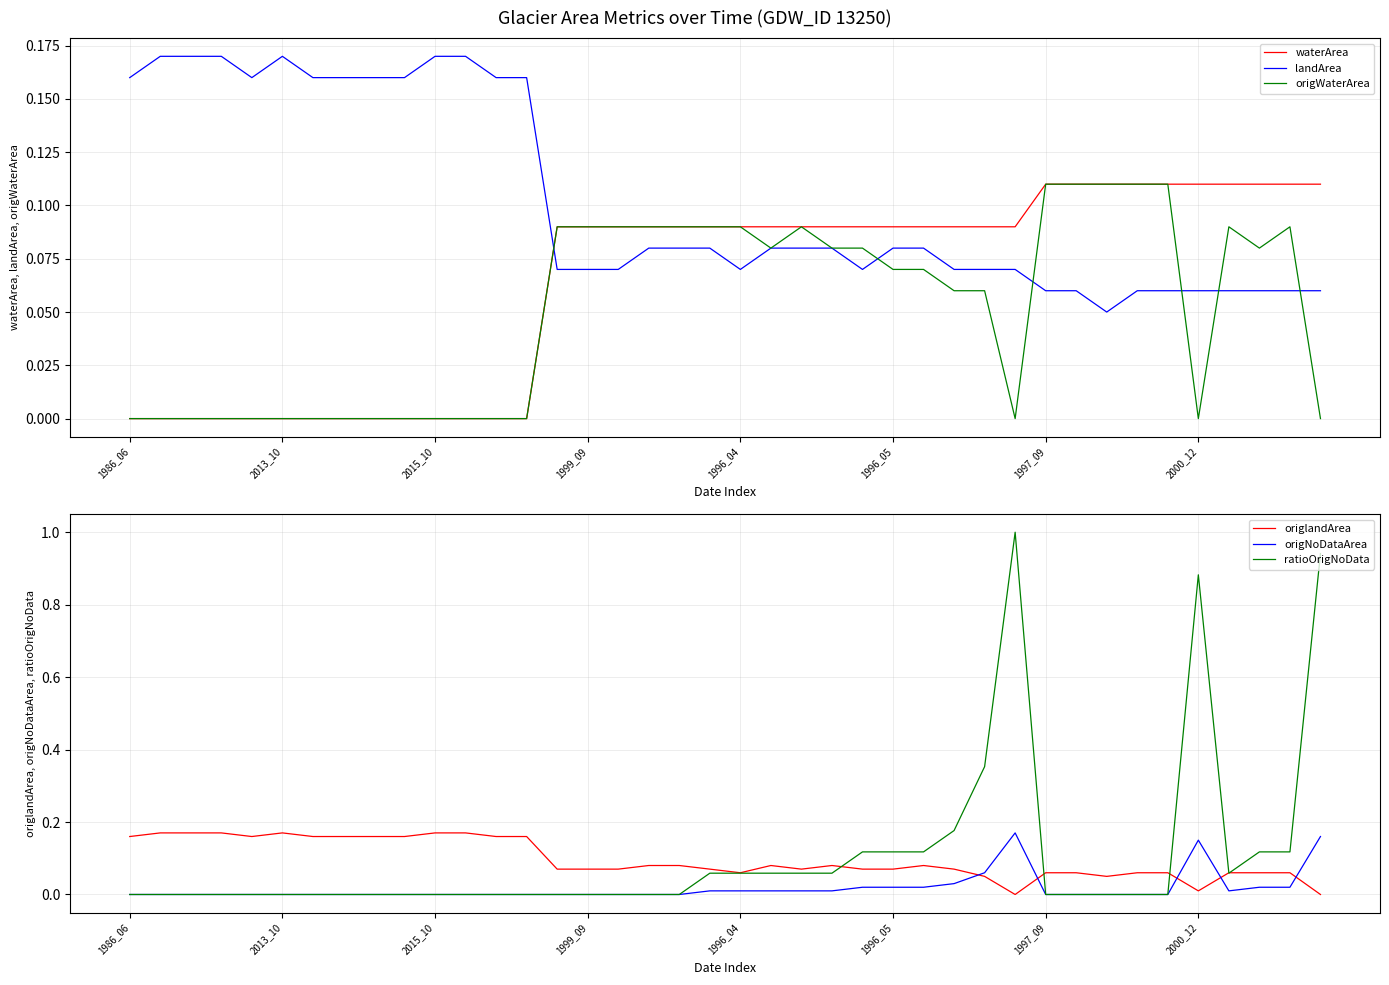

True or false: landArea and origlandArea intersect in this chart.

False